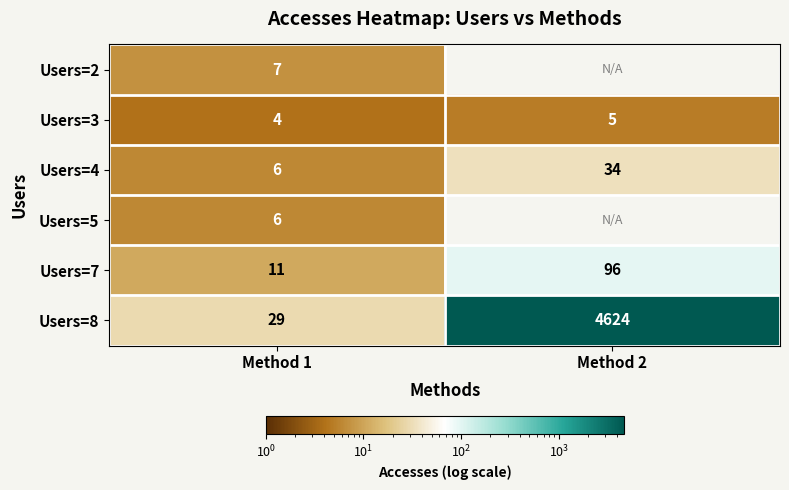

What is the difference between the maximum and minimum values in the Users=7 series?

85